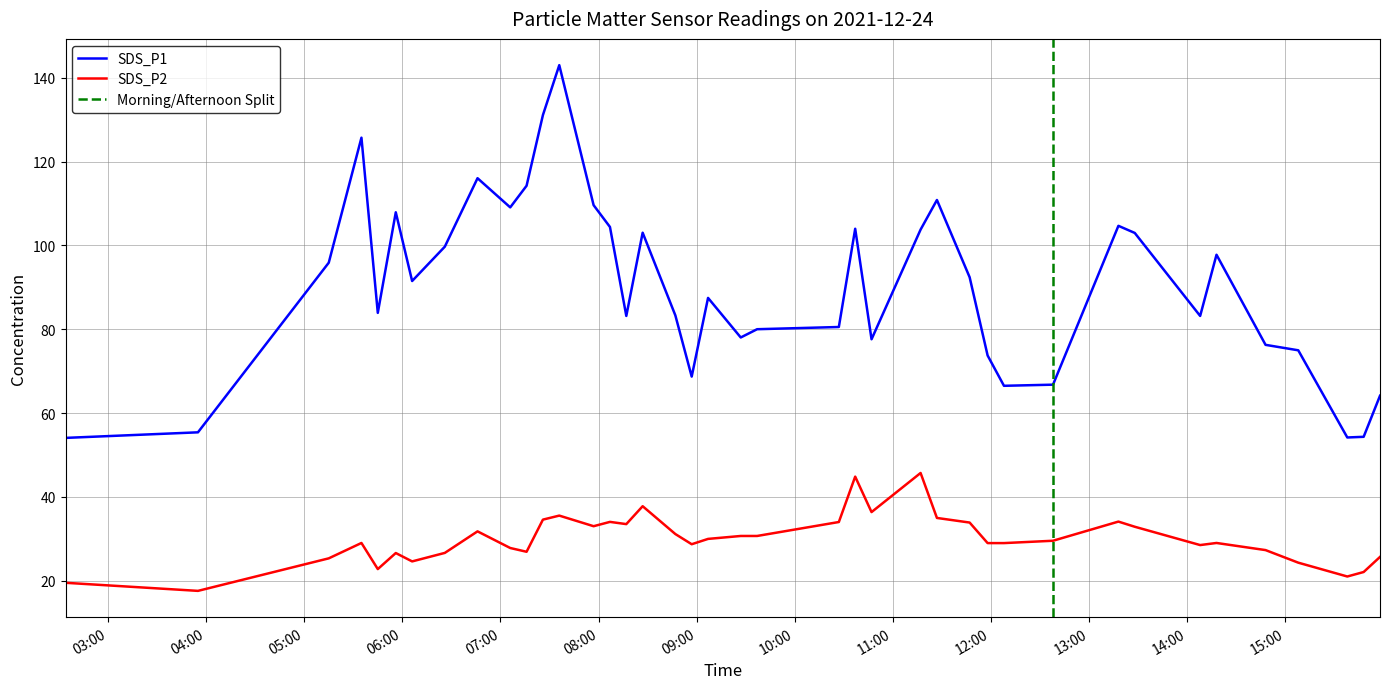

Rank the categories by SDS_P2 value from lowest to highest.

2021/12/24 03:55, 2021/12/24 02:34, 2021/12/24 15:38, 2021/12/24 15:48, 2021/12/24 05:45, 2021/12/24 15:08, 2021/12/24 06:06, 2021/12/24 05:15, 2021/12/24 15:58, 2021/12/24 05:56, 2021/12/24 06:26, 2021/12/24 07:16, 2021/12/24 14:48, 2021/12/24 07:06, 2021/12/24 14:08, 2021/12/24 08:57, 2021/12/24 11:58, 2021/12/24 12:08, 2021/12/24 05:35, 2021/12/24 14:18, 2021/12/24 12:38, 2021/12/24 09:07, 2021/12/24 09:27, 2021/12/24 09:37, 2021/12/24 08:47, 2021/12/24 06:46, 2021/12/24 13:28, 2021/12/24 07:57, 2021/12/24 08:17, 2021/12/24 11:47, 2021/12/24 10:27, 2021/12/24 08:07, 2021/12/24 13:18, 2021/12/24 07:26, 2021/12/24 11:27, 2021/12/24 07:36, 2021/12/24 10:47, 2021/12/24 08:27, 2021/12/24 10:37, 2021/12/24 11:17